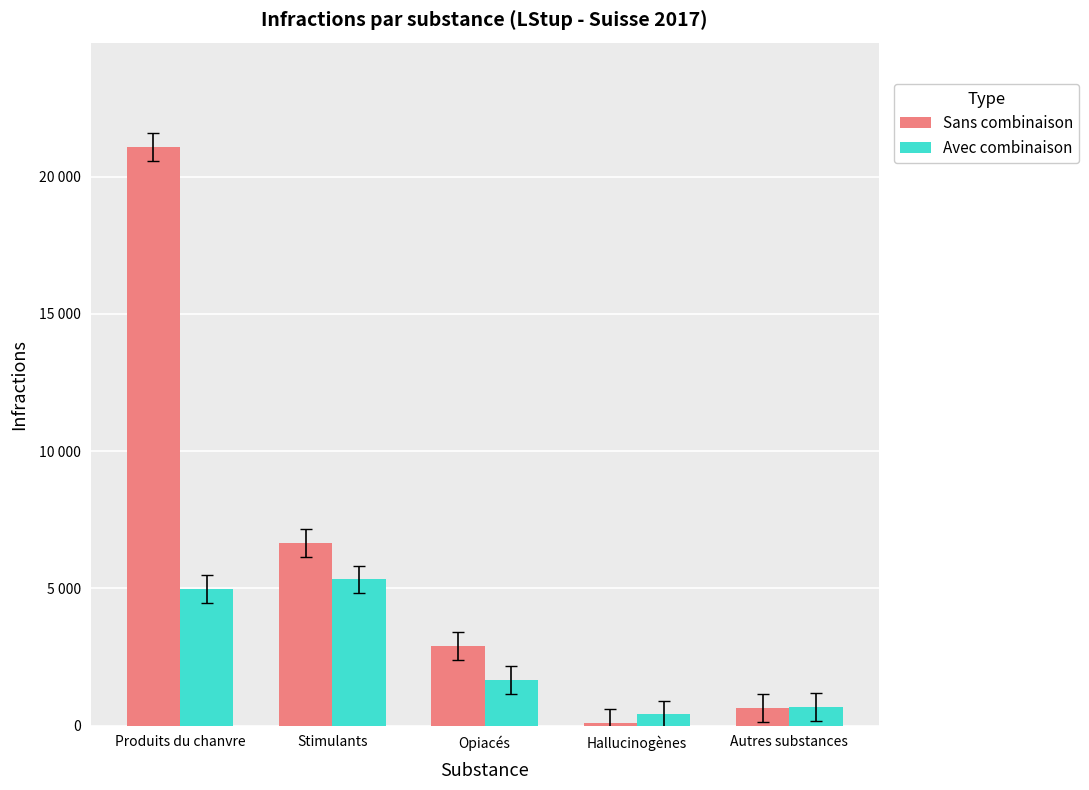

Which series has the largest range (max minus min)?

Sans combinaison